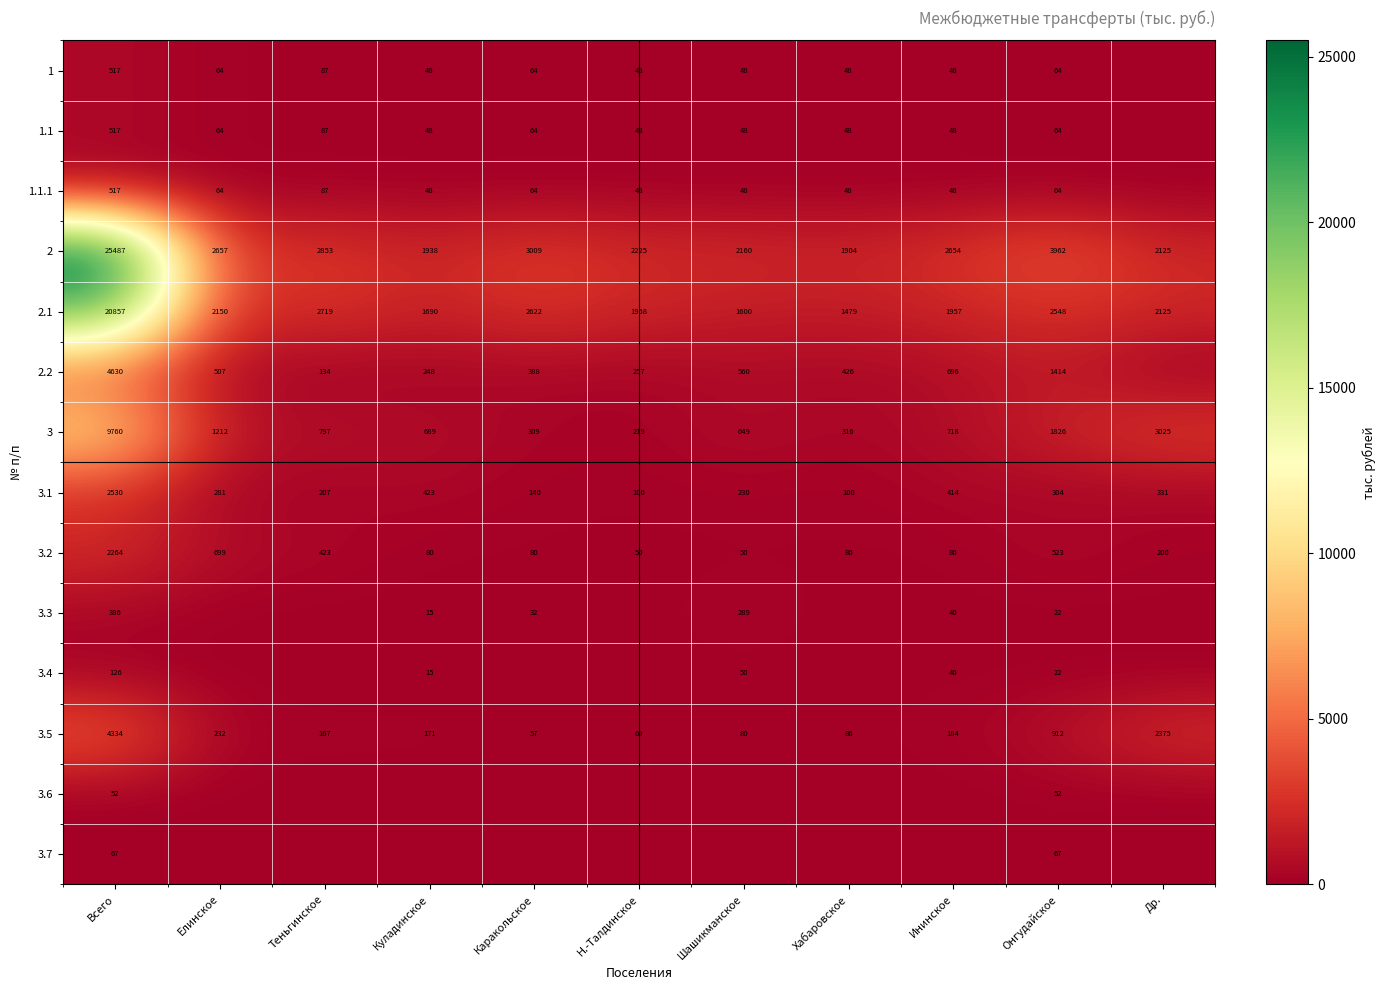

What is the minimum value for 3.2?

50